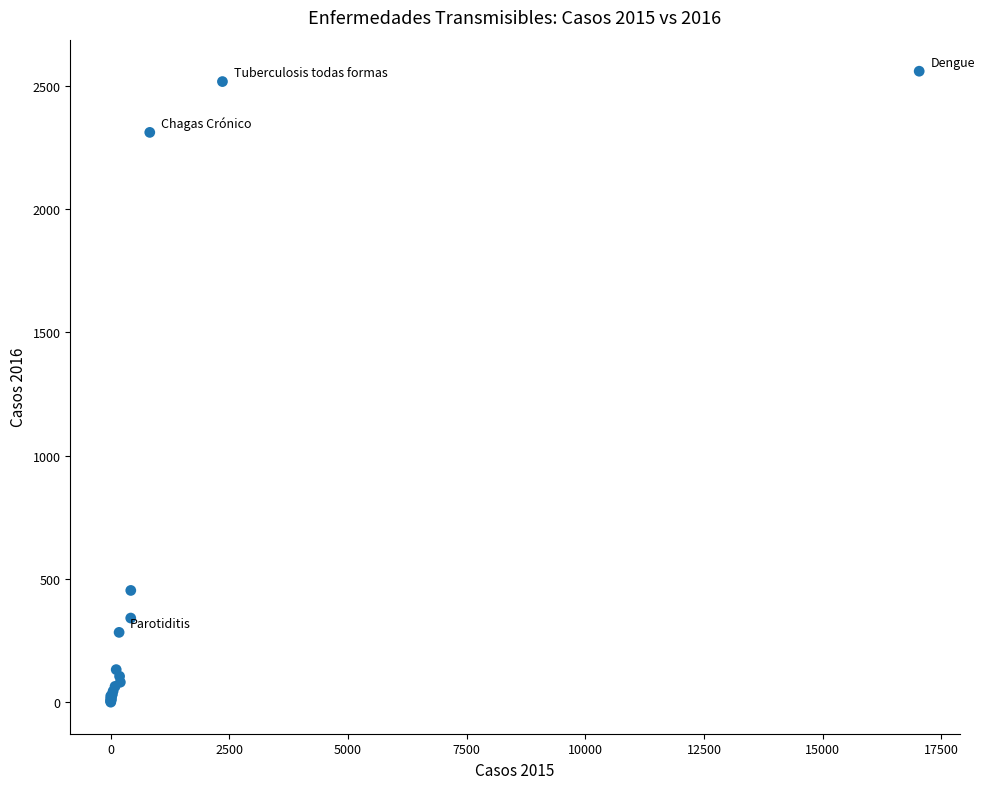

What Y value in the scatter plot is closest to 1279?

453